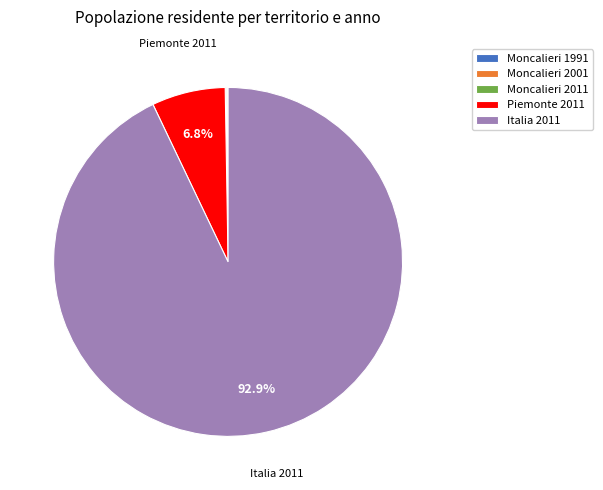

What is the largest slice in the pie chart?

Italia 2011